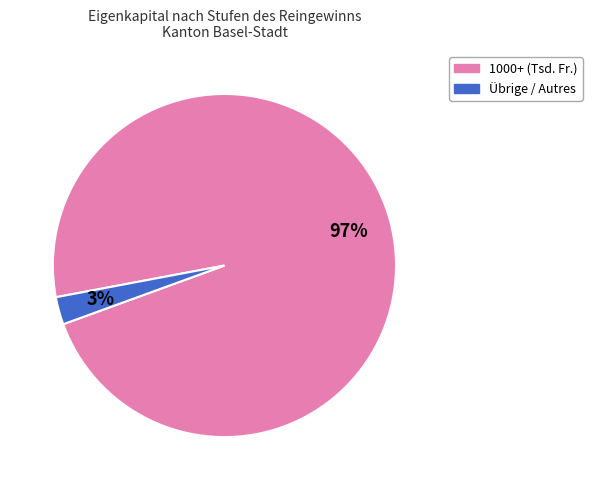

To the nearest percent, what is the average slice percentage?

50%